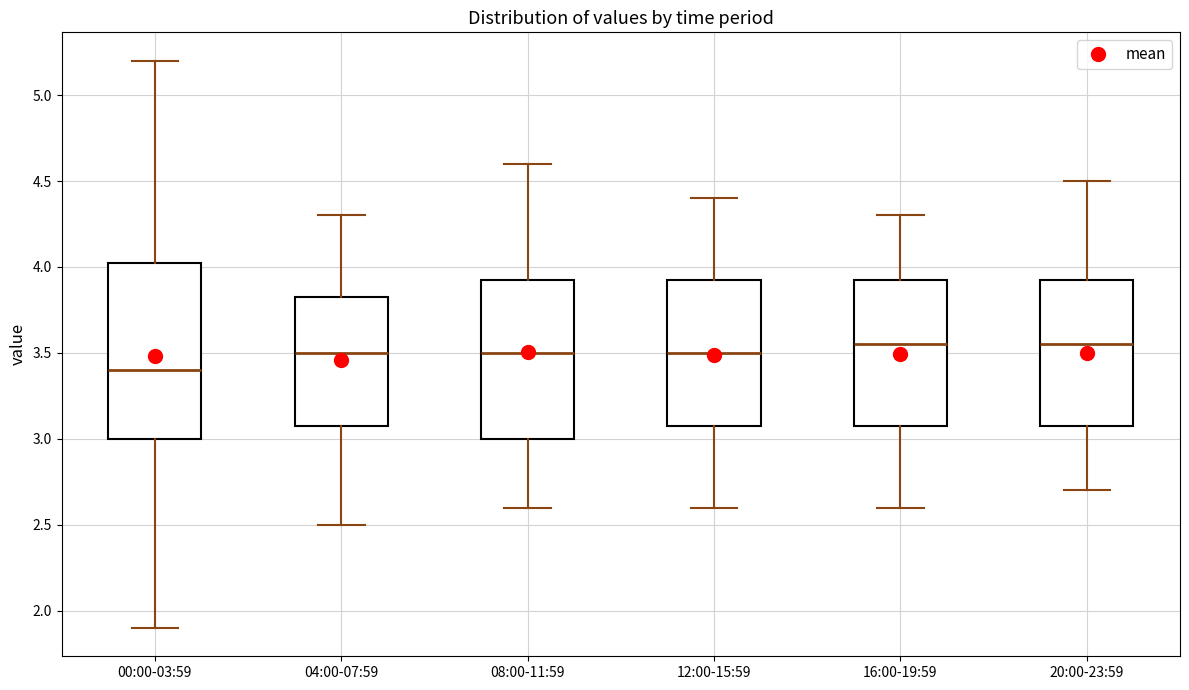

Which box's median line is the lowest?

00:00-03:59